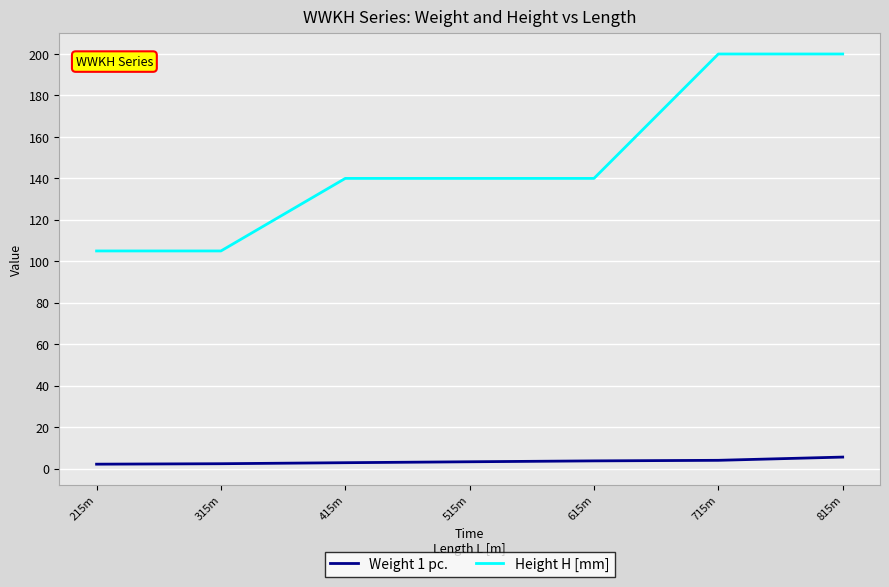

True or false: Weight 1 pc. and Height H [mm] cross at least once.

False